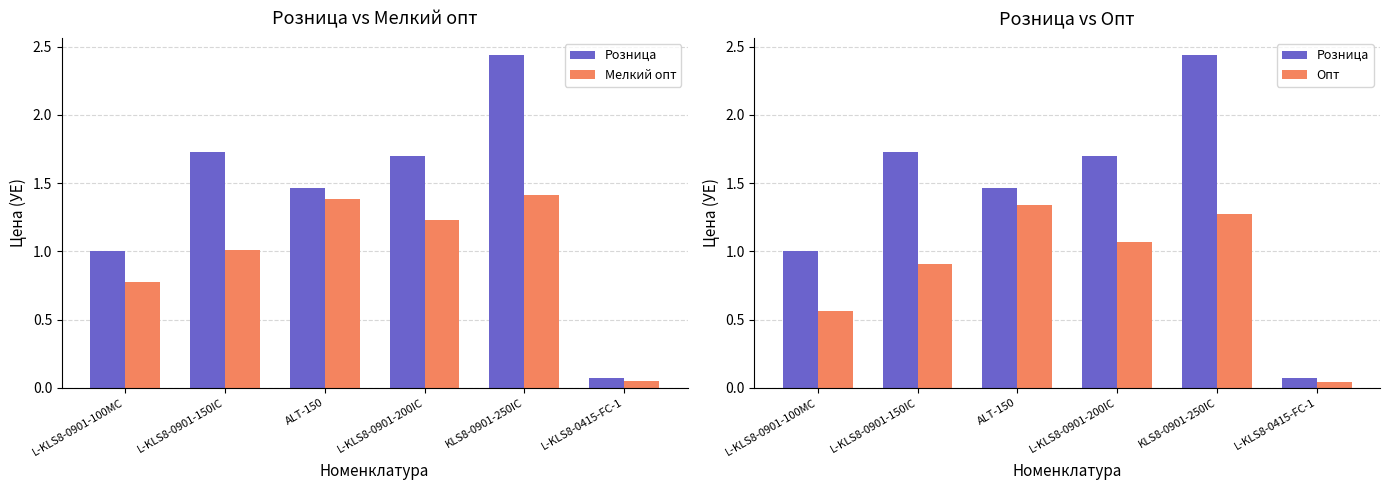

What is the total value across all series at L-KLS8-0901-150IC?

3.6